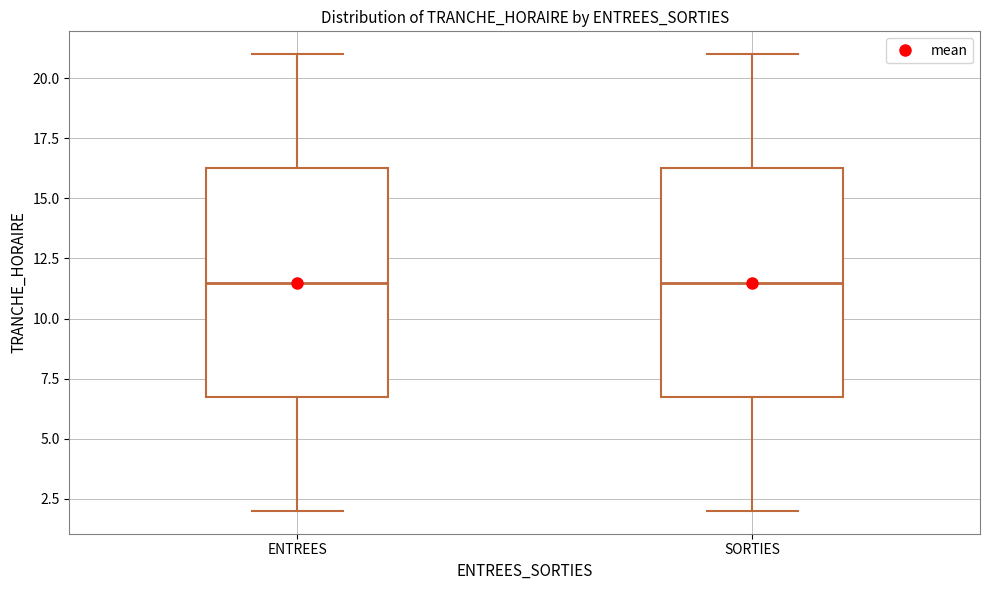

Where is the lower edge of the box for SORTIES on the y-axis? The values are not printed on the chart, so give them approximately, as read against the axis.

7.0